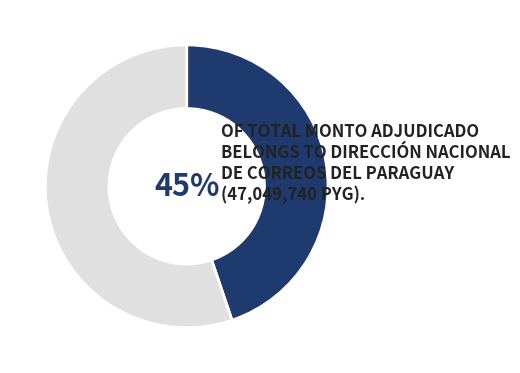

Is there a majority slice in this chart?

Yes